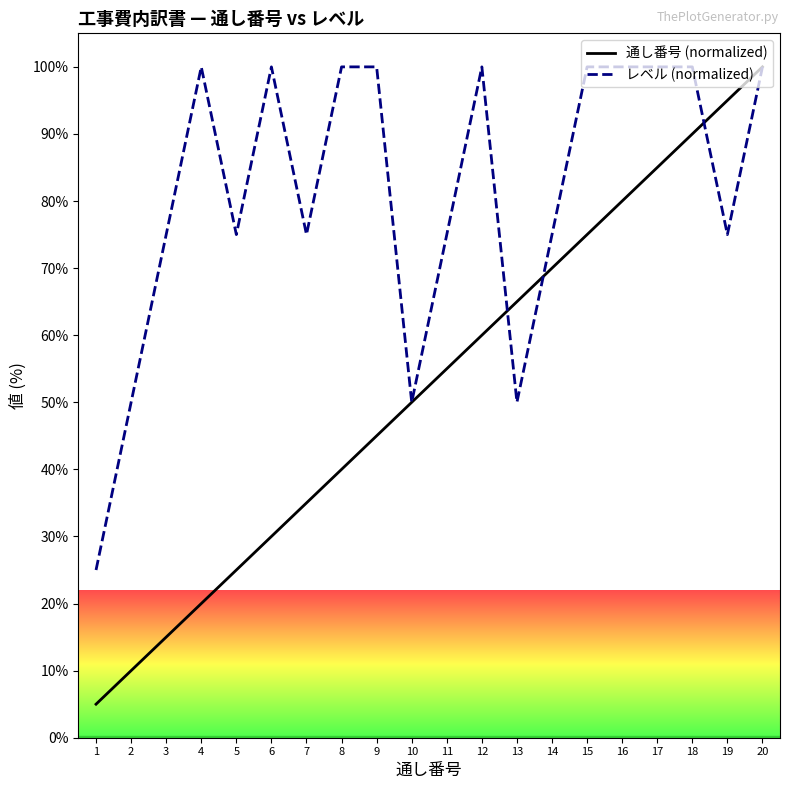

Which series has the widest spread of values?

通し番号 (normalized)